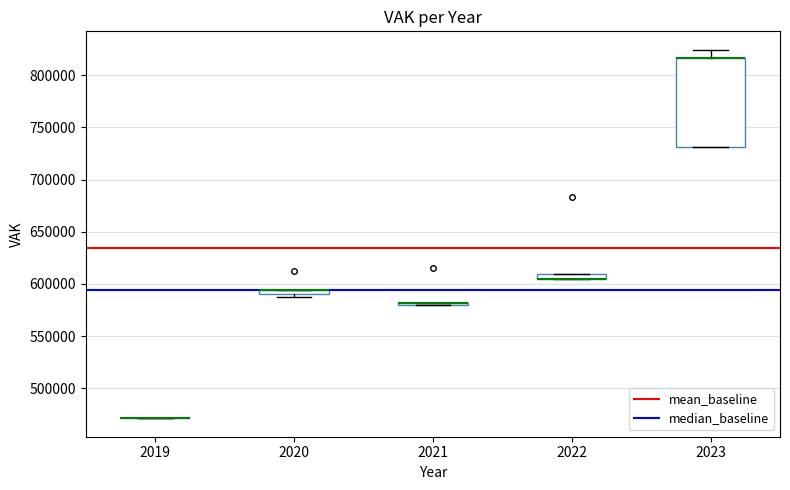

Comparing the boxes themselves (not the whiskers), which one is the tallest?

2023